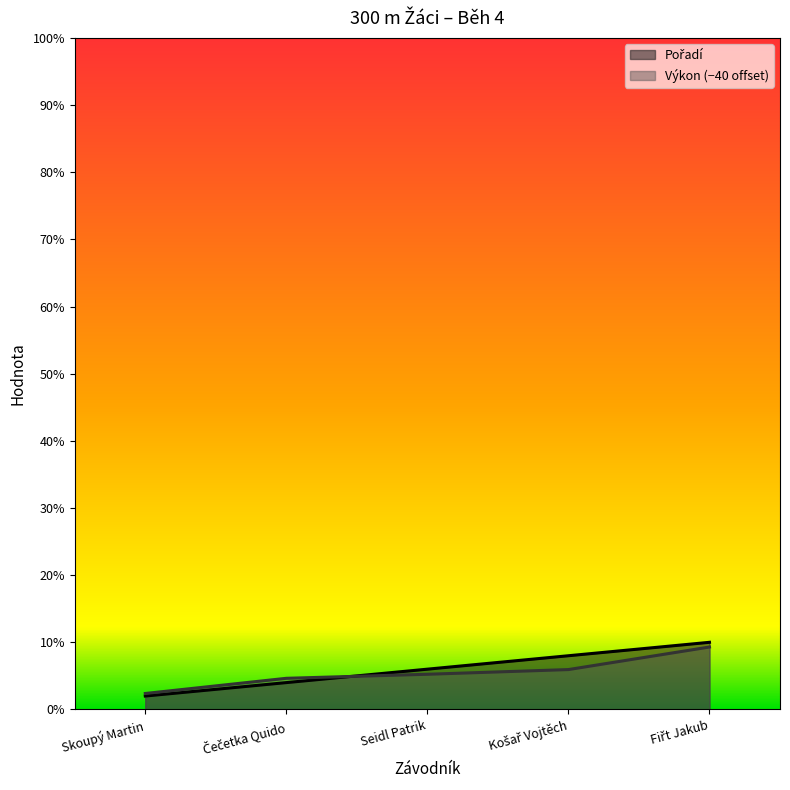

What is the difference between the Výkon values at Košař Vojtěch and Fiřt Jakub?

1.7